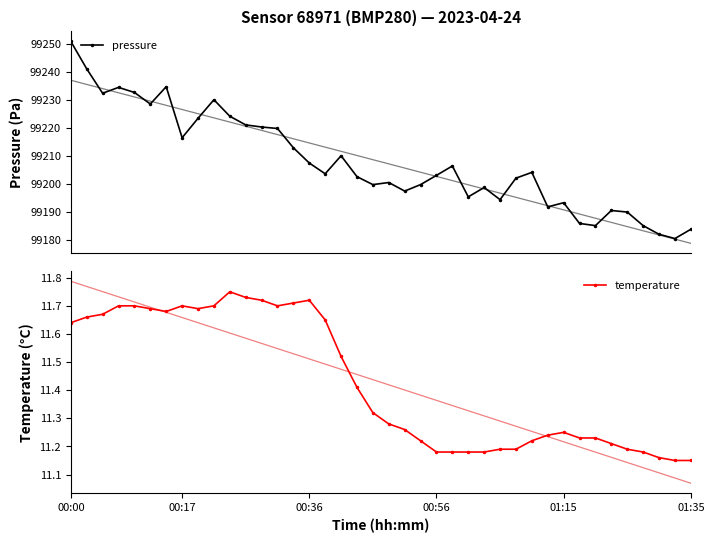

Which series has the largest total across all categories?

pressure